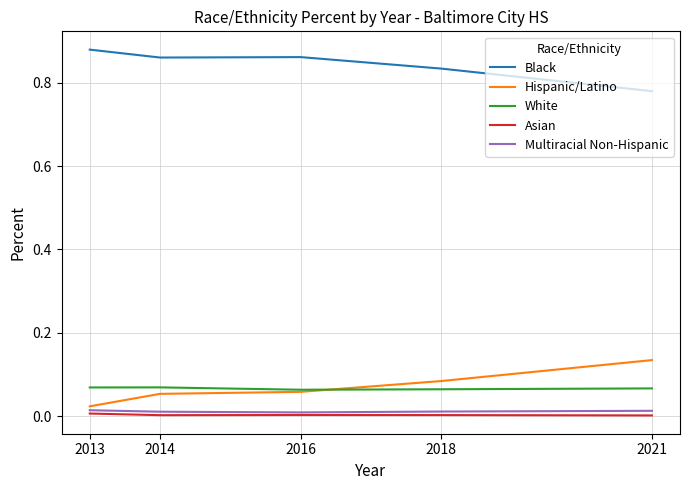

True or false: Multiracial Non-Hispanic and White cross at least once.

False